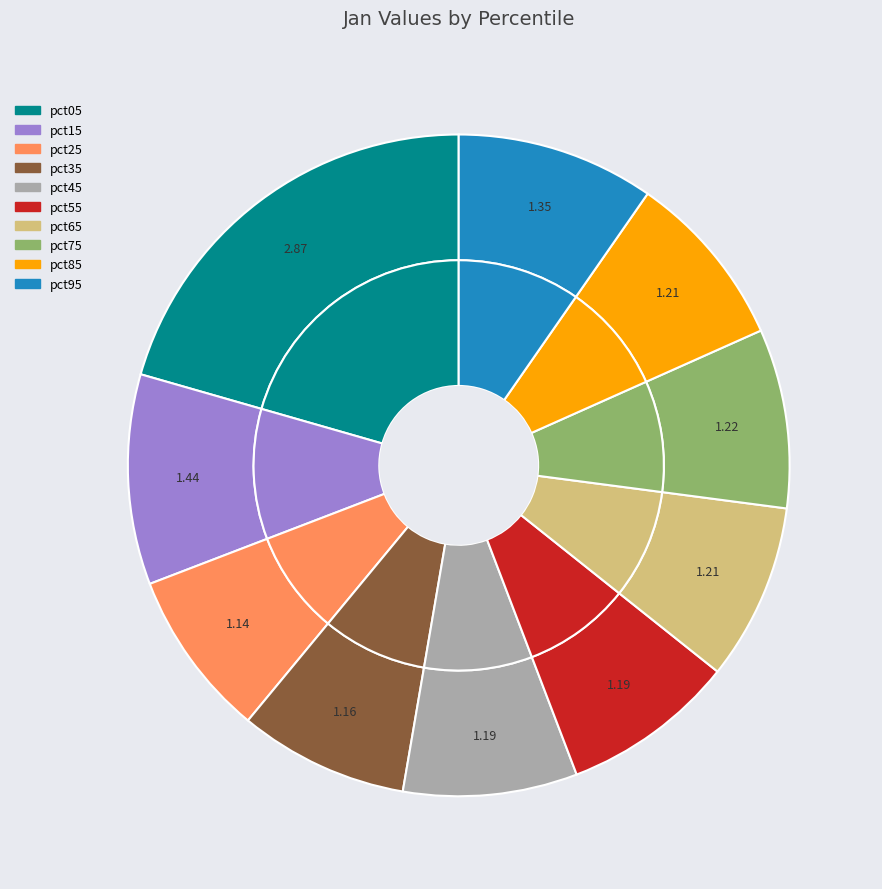

To the nearest percent, what is the difference between the pct25 and pct75 slice percentages?

1%